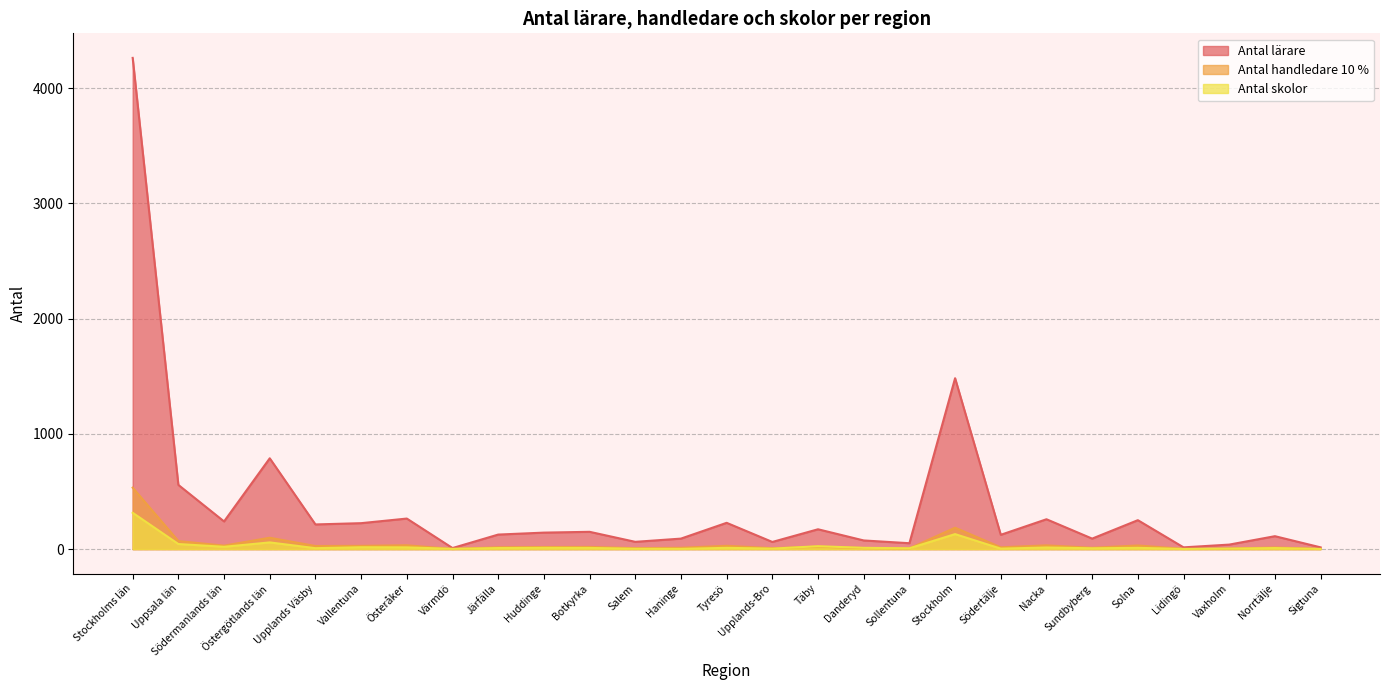

Which series has the largest range (max minus min)?

Antal lärare